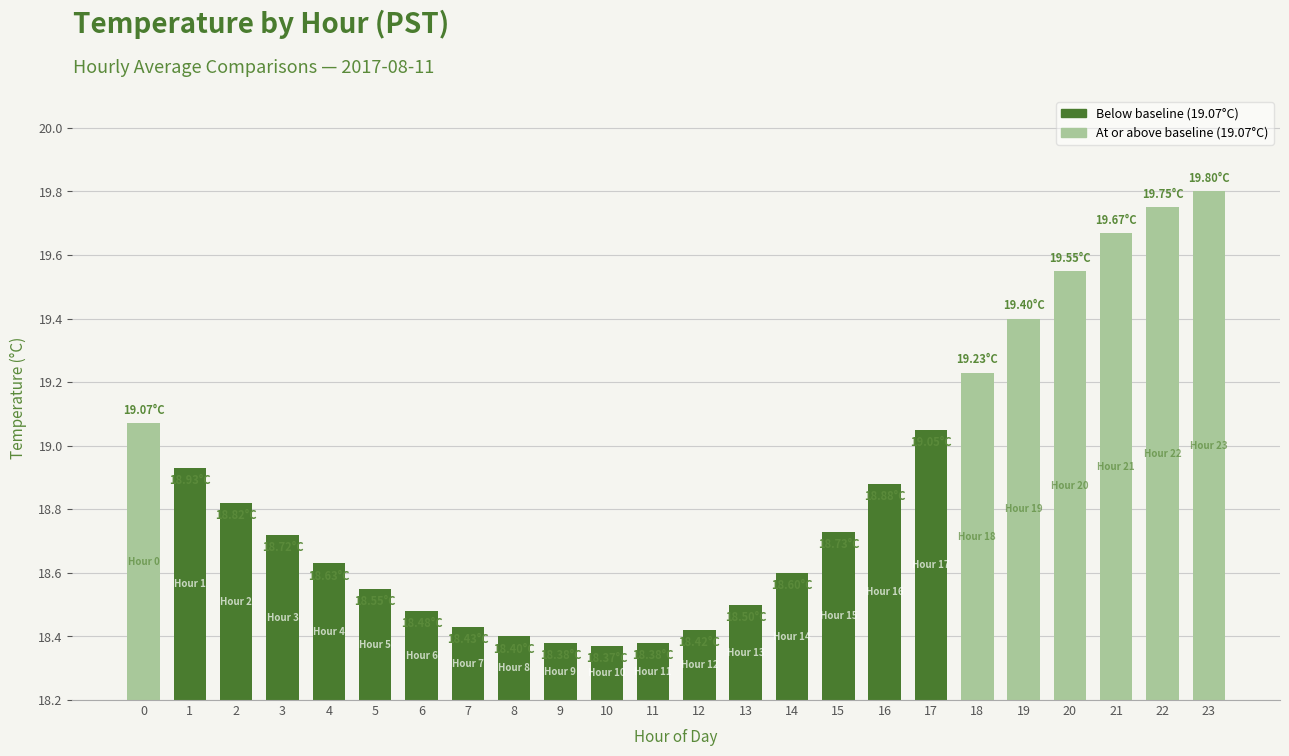

What is the difference between the maximum and minimum values?

1.4